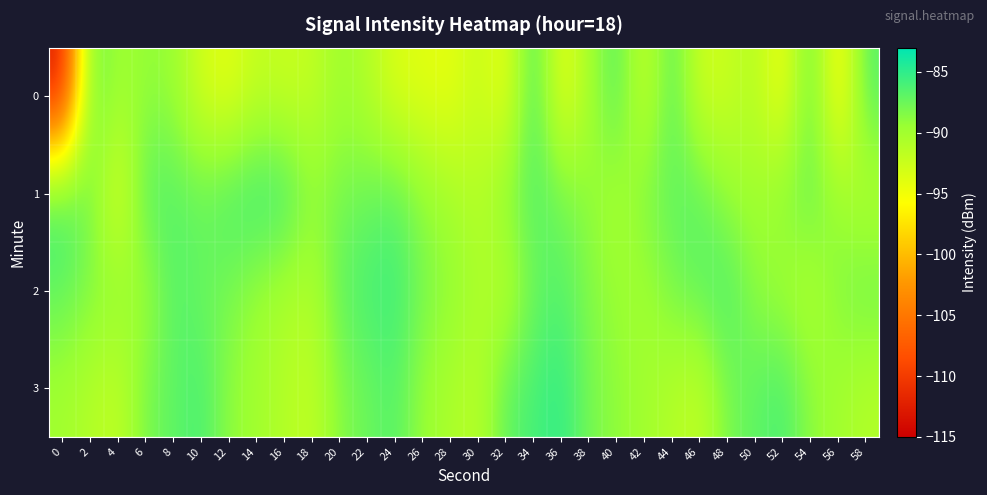

What is the difference between the highest and lowest values at 28?

5.4